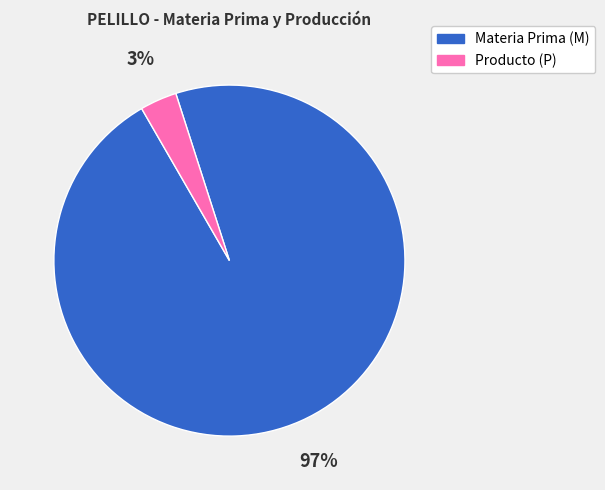

To the nearest percent, what is the average slice percentage?

50%